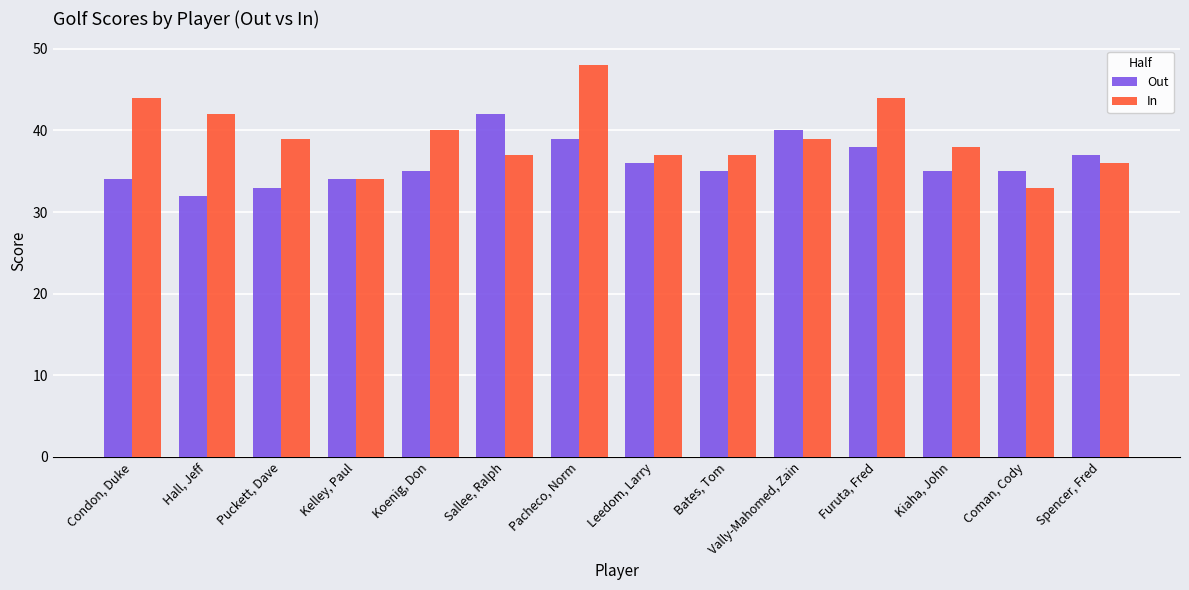

Count the number of categories in the chart.

14